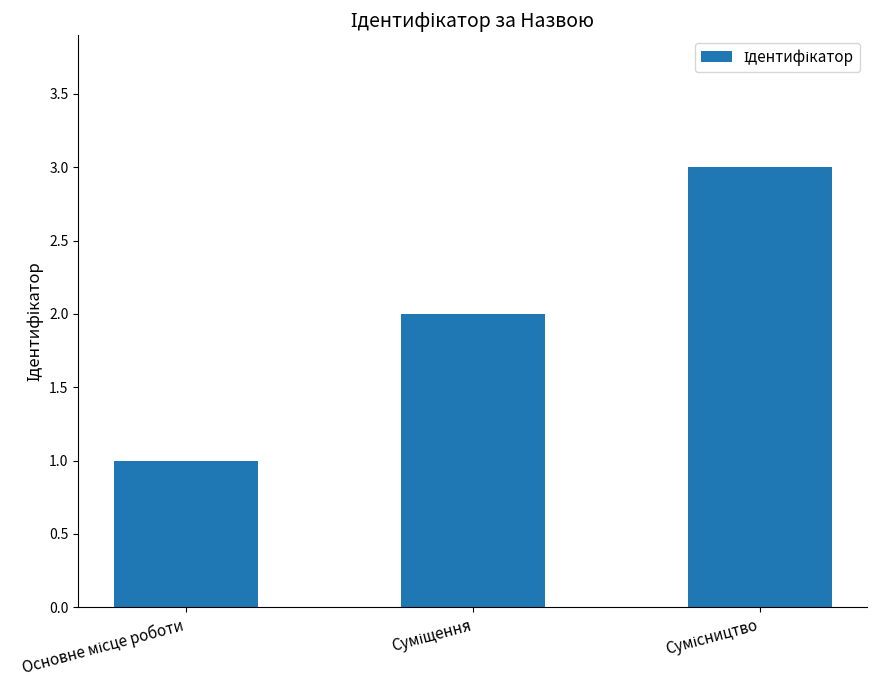

What is the sum of all values?

6